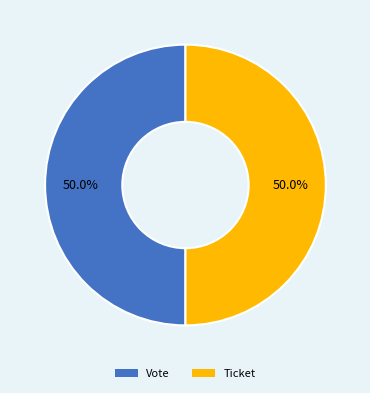

Approximately how many times larger is the value at Vote compared to Ticket?

1.0